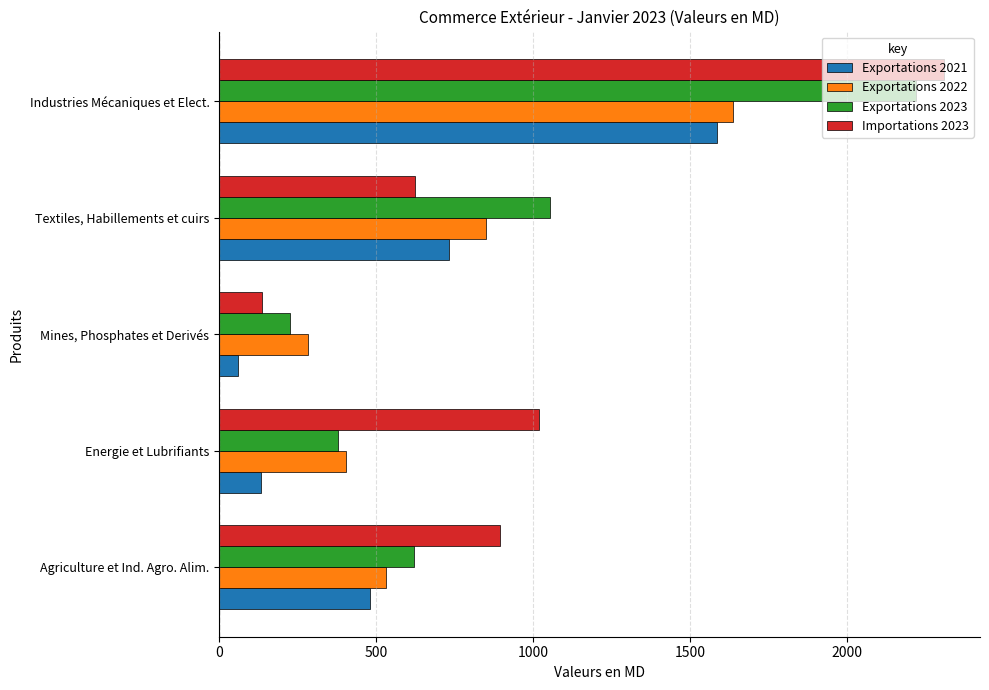

At which category does the chart reach its peak across all series?

Industries Mécaniques et Elect.